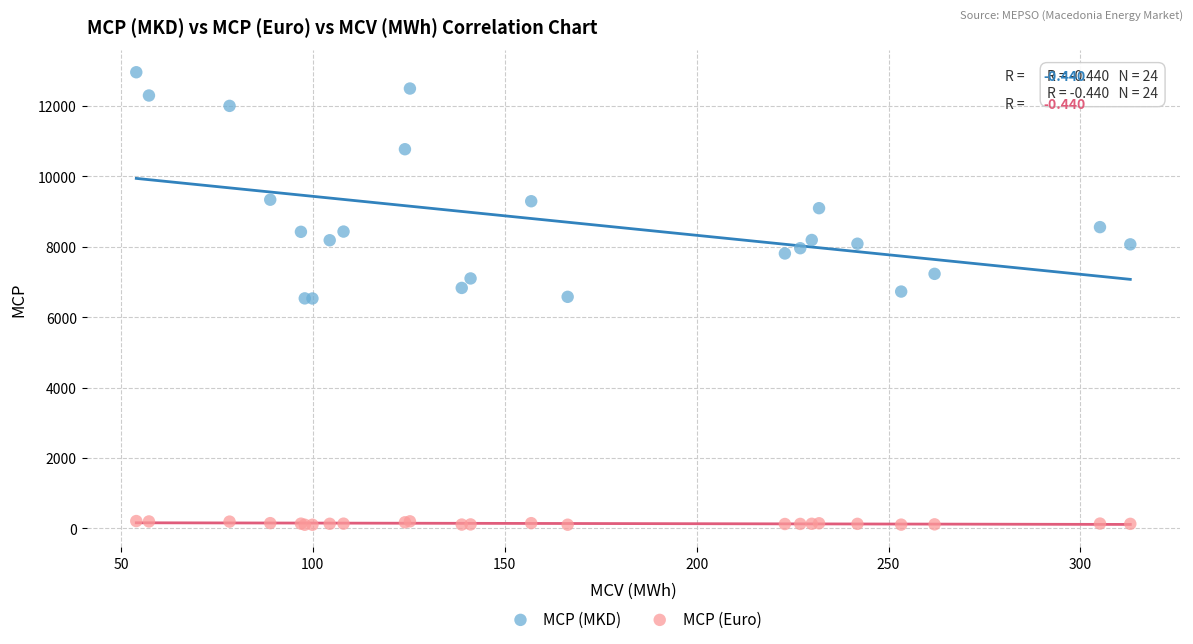

Which series has the widest spread of Y values?

MCP (MKD)